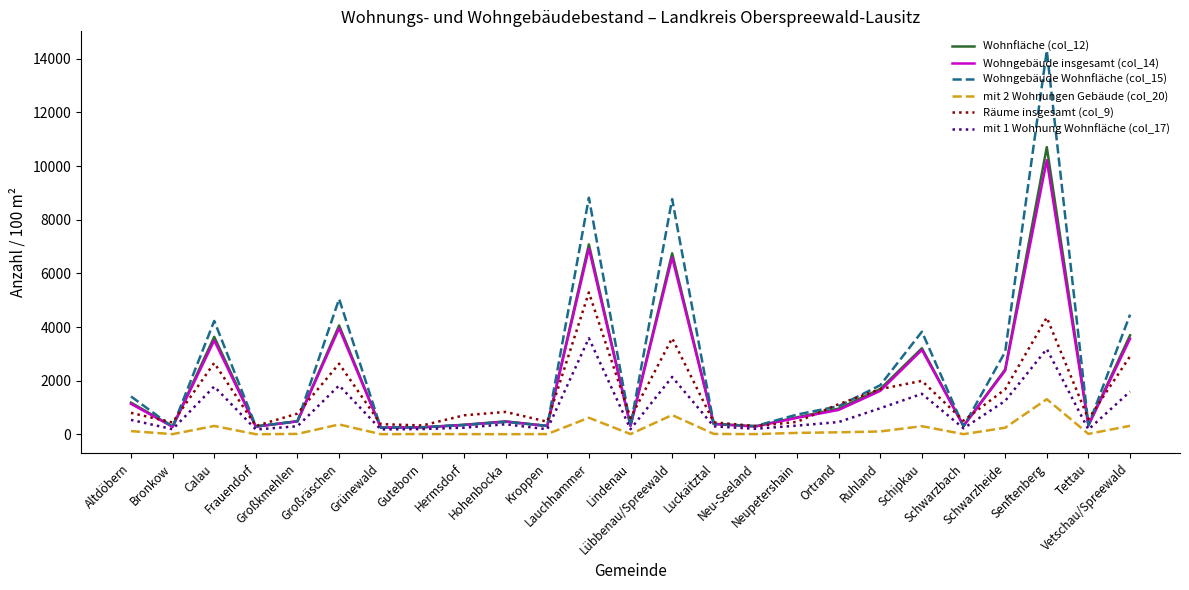

Which series has the largest range (max minus min)?

Wohngebäude Wohnfläche (col_15)